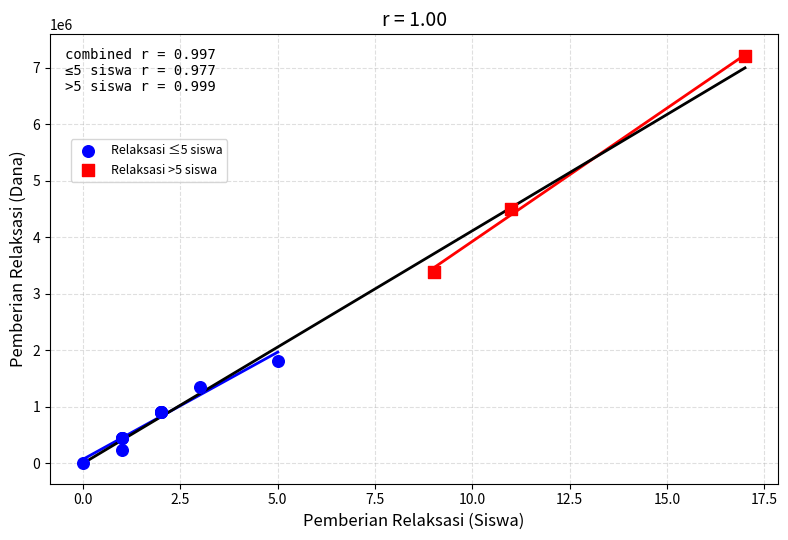

Which series contains the lowest Y value?

Relaksasi ≤5 siswa